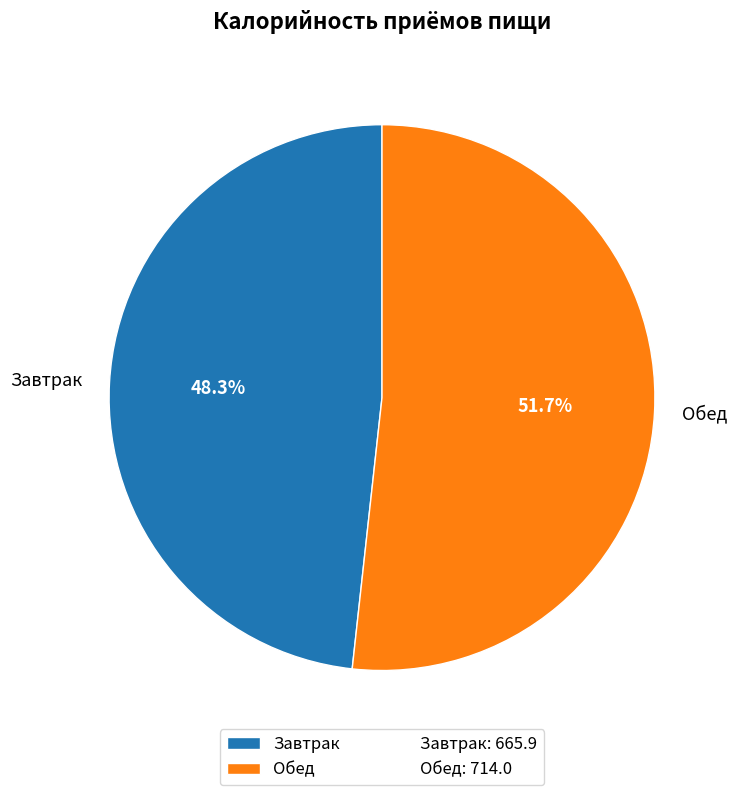

Does any single category account for the majority?

Yes